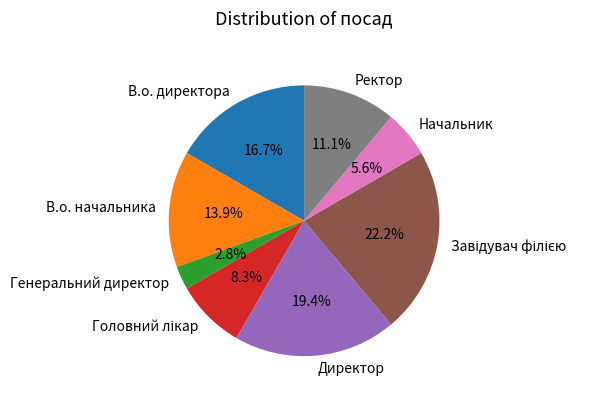

Which slice is the smallest?

Генеральний директор